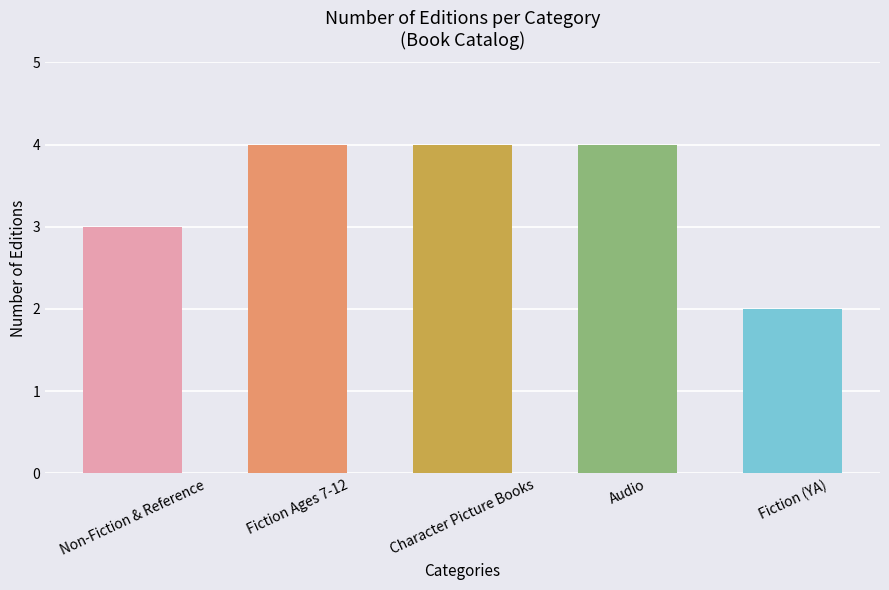

The value at Non-Fiction & Reference is 3. True or false?

True